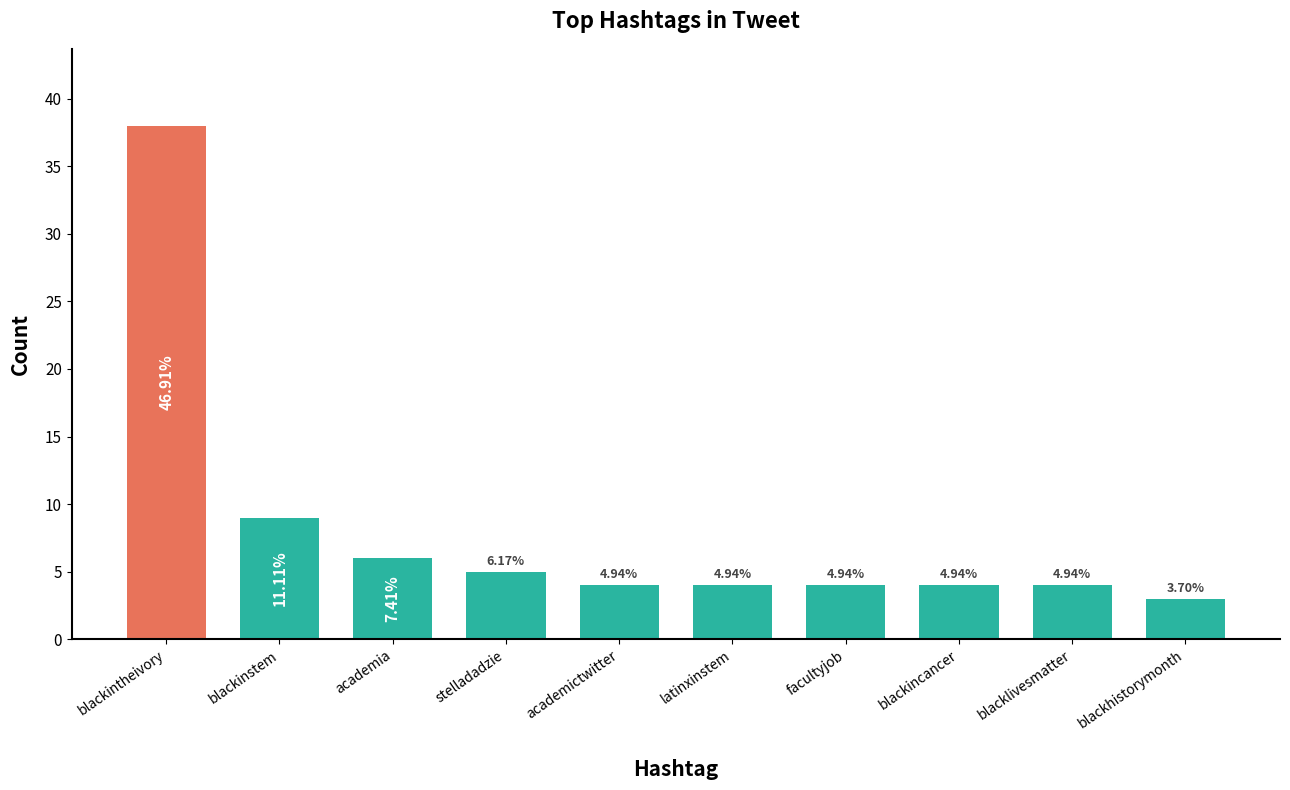

Are the bars horizontal?

No